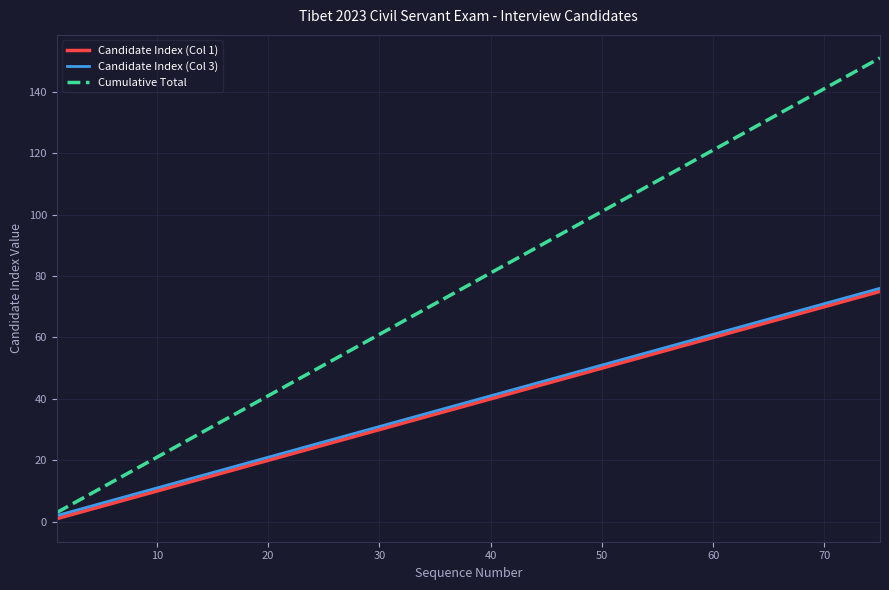

Which series has the largest total across all categories?

Cumulative Total